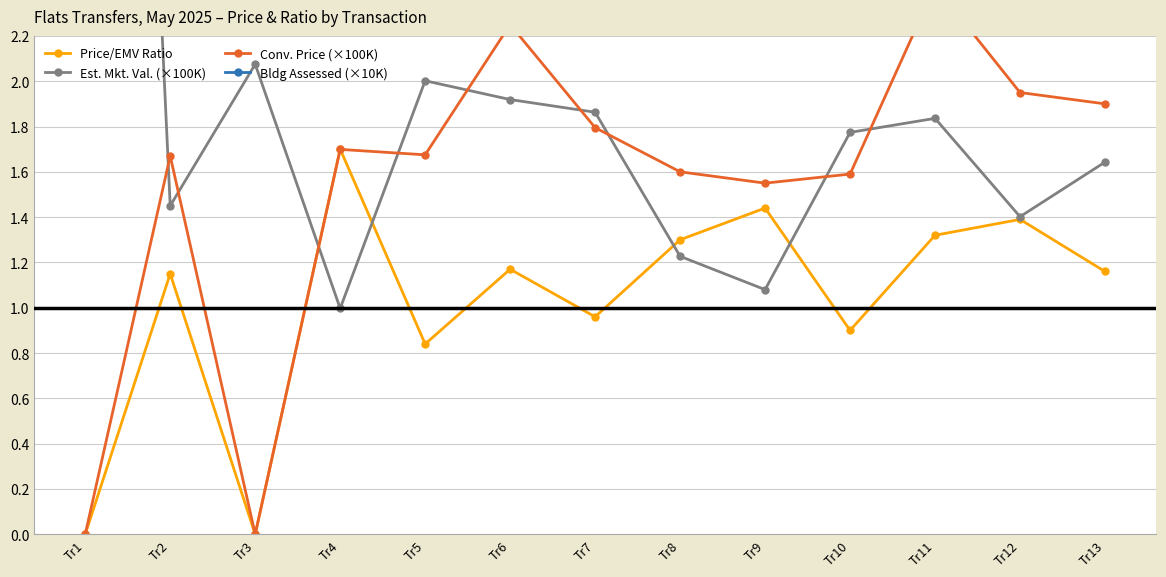

Reading left to right, transcribe all the data shown in this chart.

Price/EMV Ratio: 0.0	1.1	0.0	1.7	0.8	1.2	1.0	1.3	1.4	0.9	1.3	1.4	1.2
Est. Mkt. Val. (×100K): 9.4	1.4	2.1	1.0	2.0	1.9	1.9	1.2	1.1	1.8	1.8	1.4	1.6
Conv. Price (×100K): 0.0	1.7	0.0	1.7	1.7	2.2	1.8	1.6	1.6	1.6	2.4	1.9	1.9
Bldg Assessed (×10K): 3.5	4.5	6.6	3.2	6.3	6.0	5.9	3.8	3.3	5.5	5.7	4.4	5.2